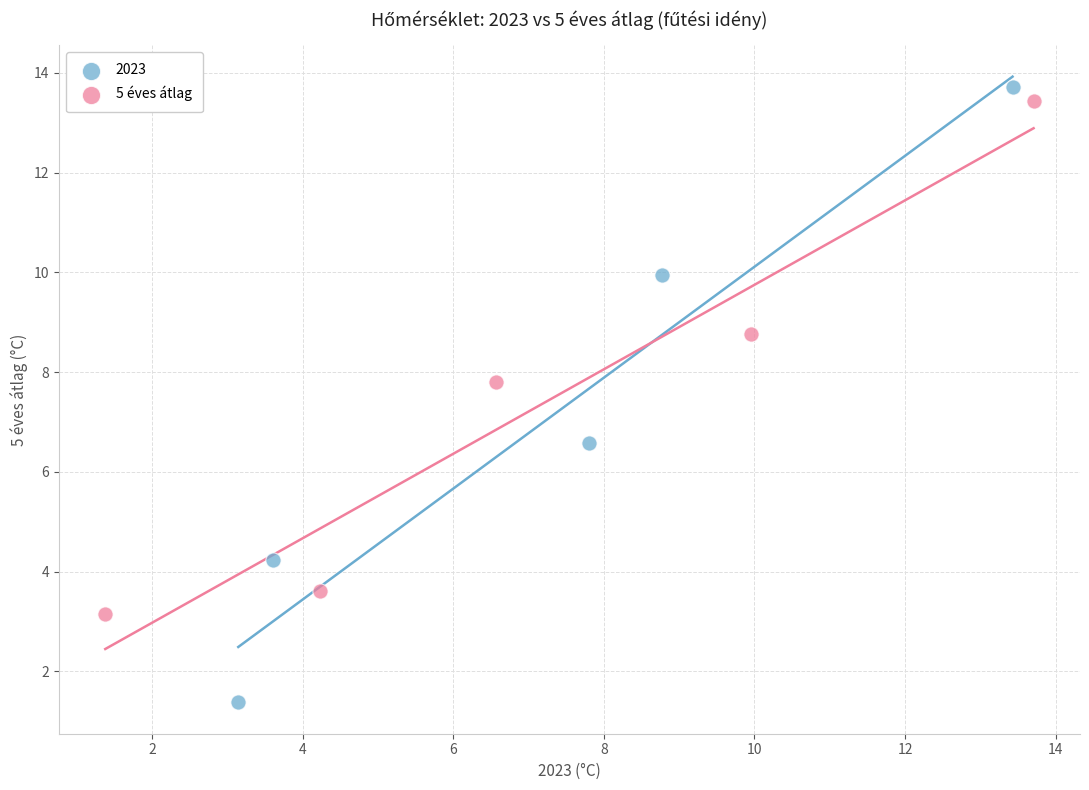

Which series has the largest Y range (max minus min)?

2023